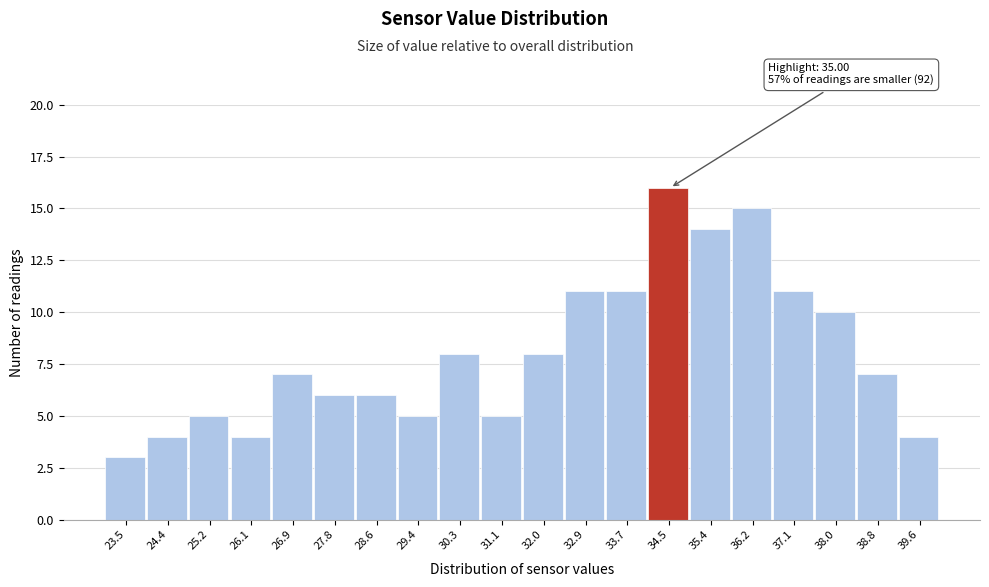

Reading right to left, what are all the values shown in this chart?

4	7	10	11	15	14	16	11	11	8	5	8	5	6	6	7	4	5	4	3